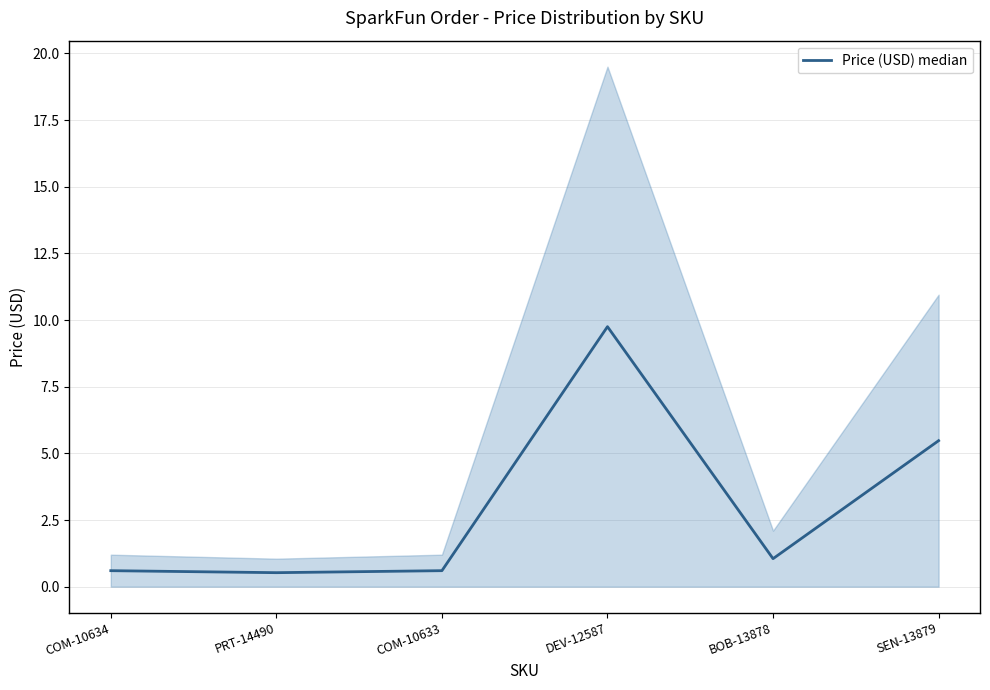

Reading left to right, list all the values displayed in this chart.

0.6	0.5	0.6	9.8	1.1	5.5